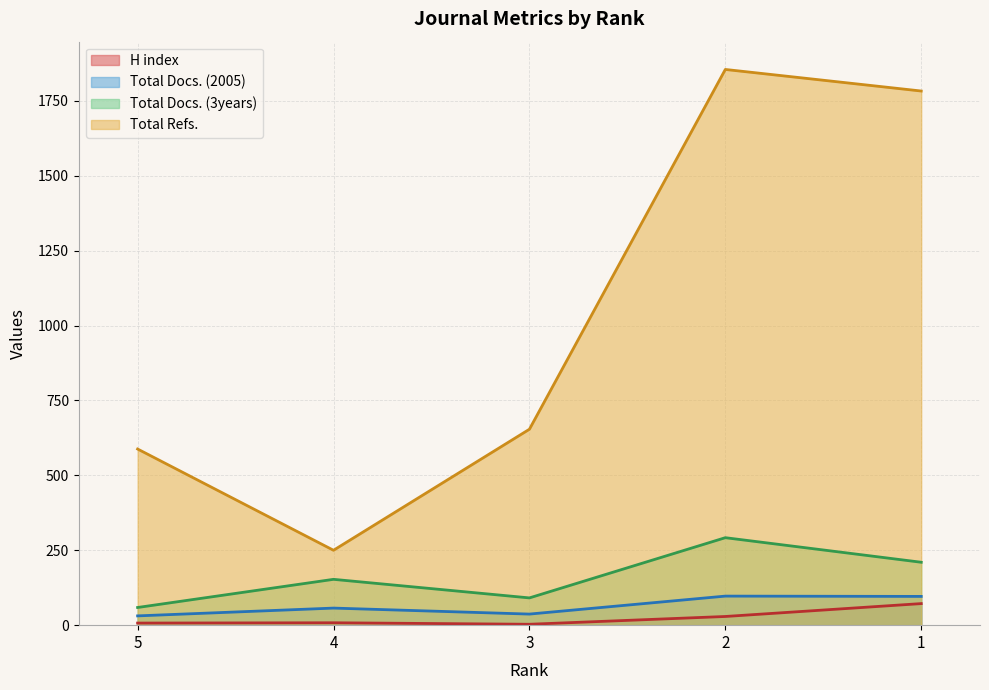

How many categories are shown in the chart?

5